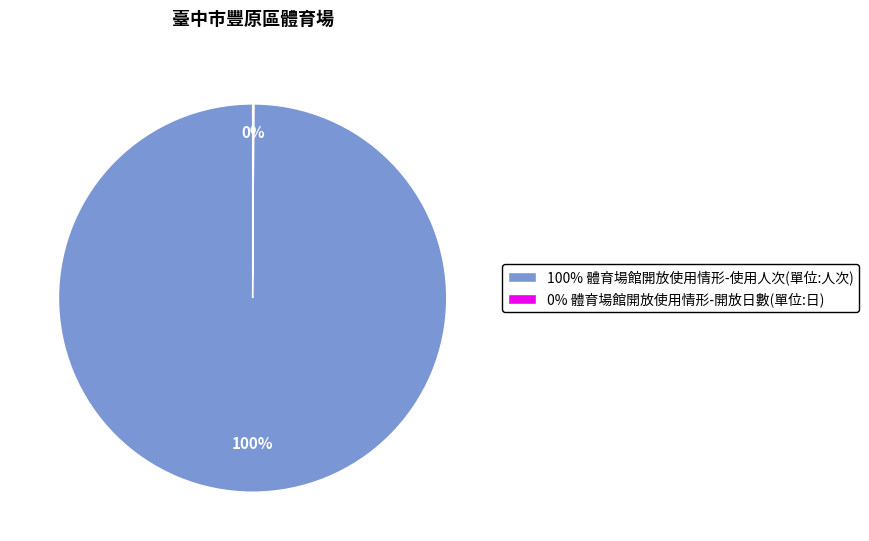

Does any single category account for the majority?

Yes